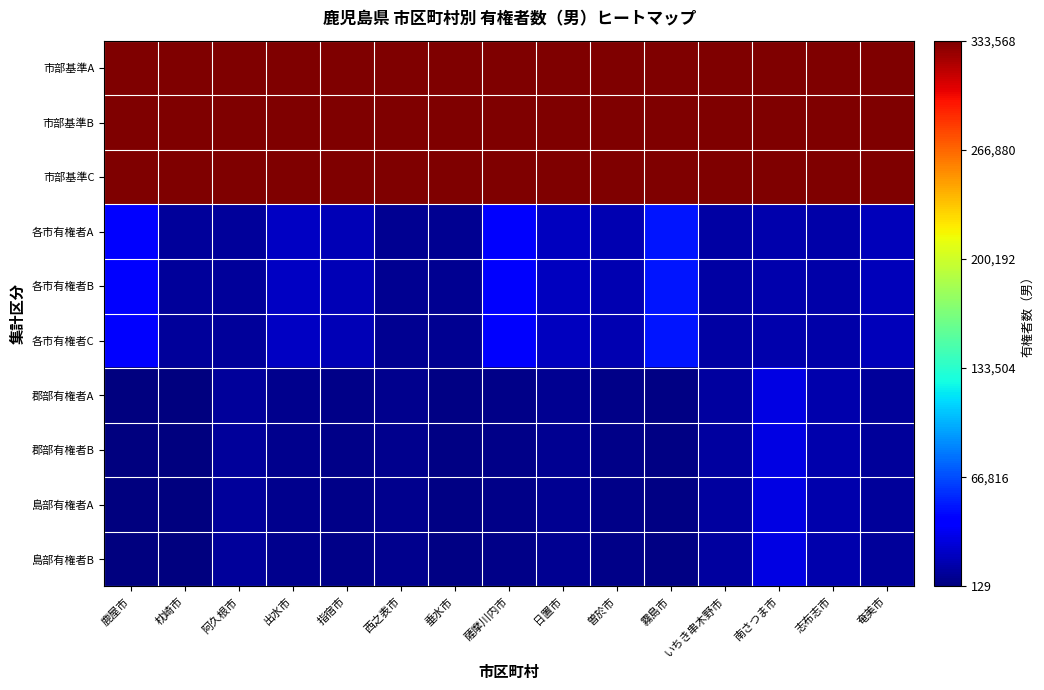

At how many categories does at least one series exceed 300692?

15